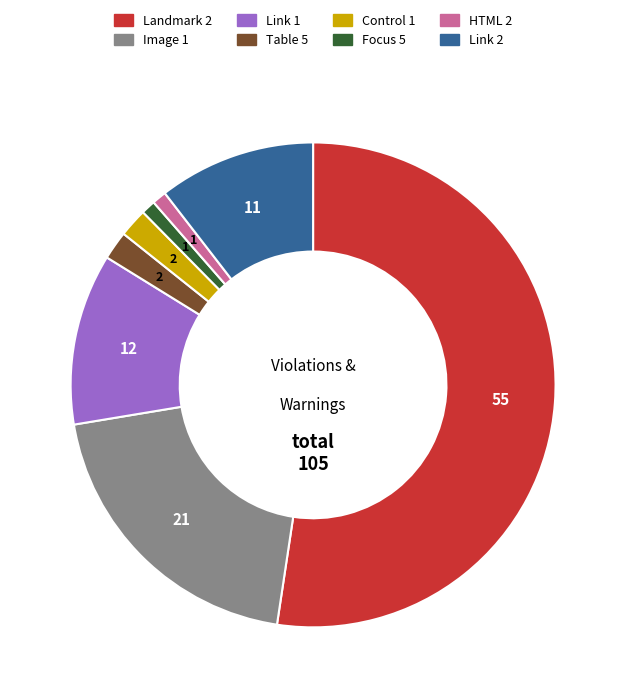

Approximately how many times larger is the value at Focus 5 compared to HTML 2?

1.0